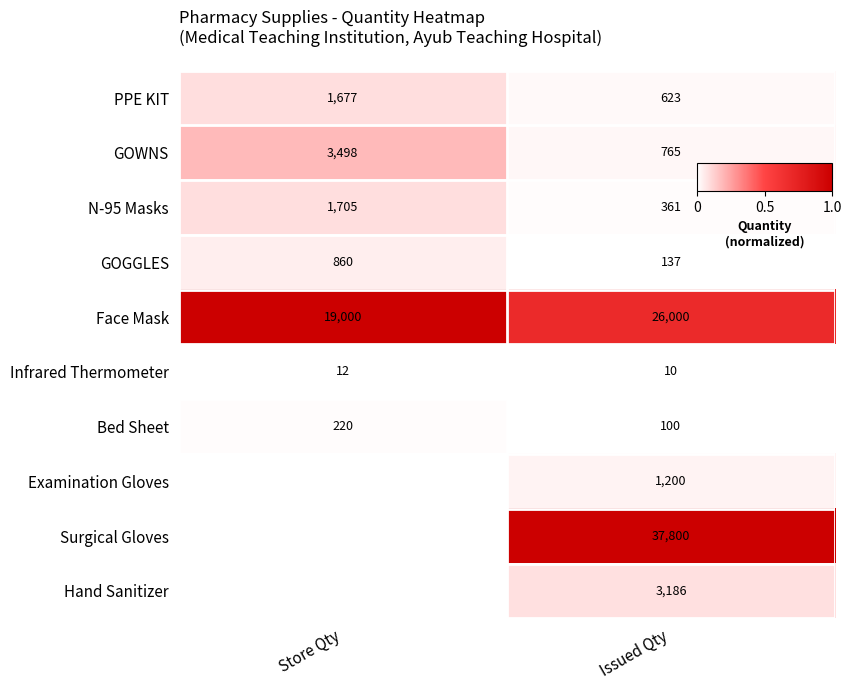

Which has a higher value, Store Qty or Issued Qty?

Store Qty